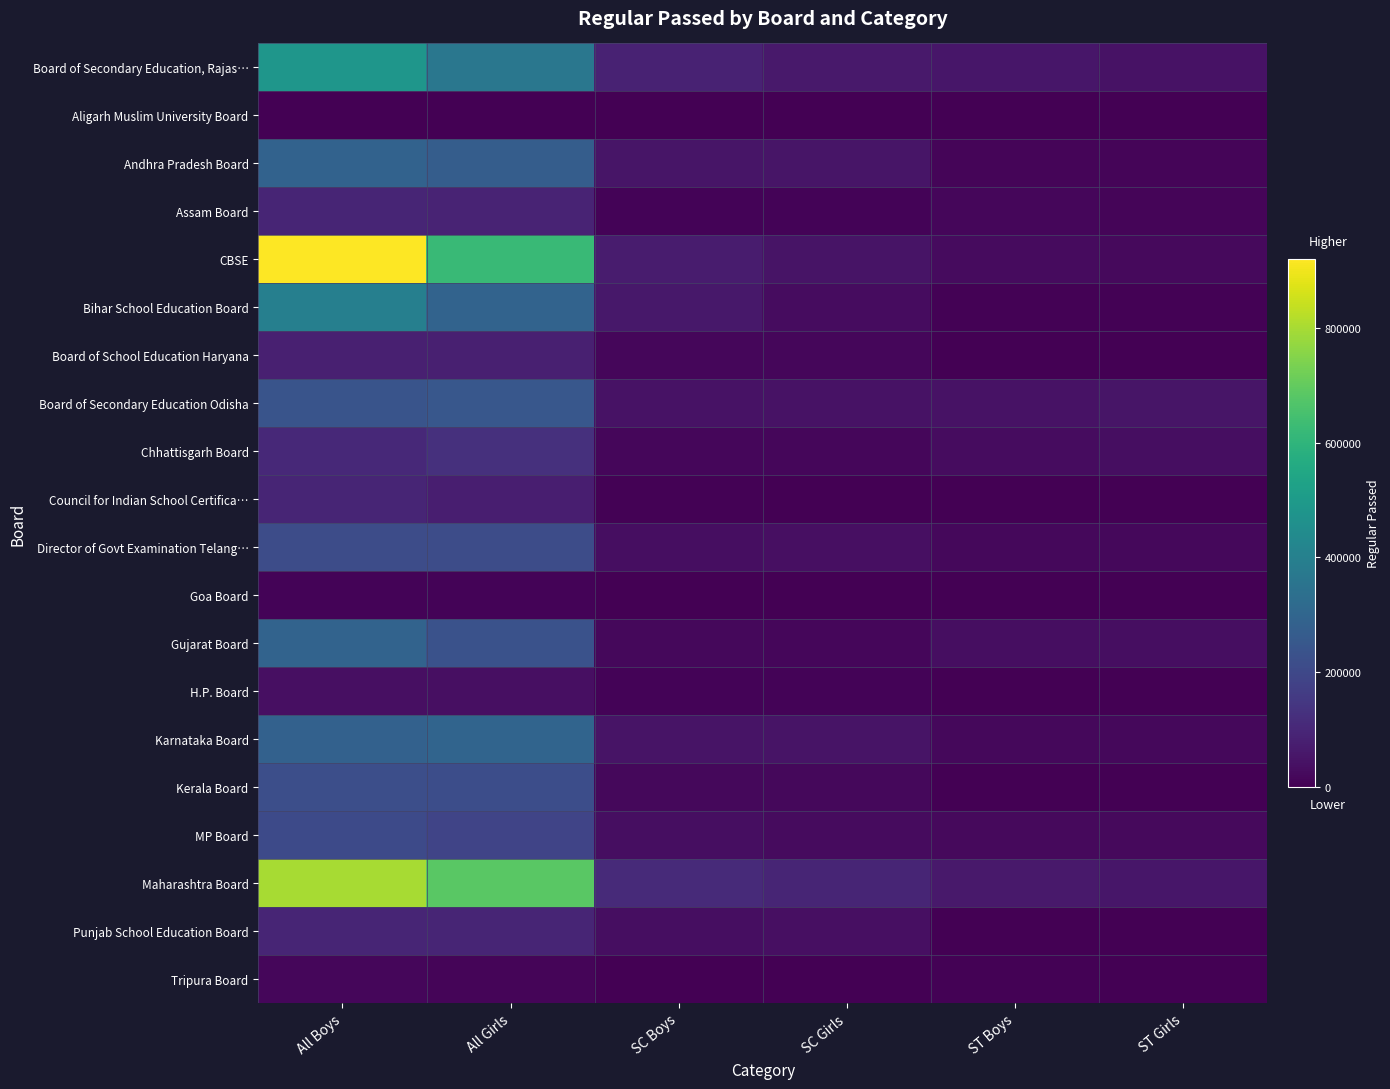

Reading left to right, what are all the values shown in this chart?

Board of Secondary Education, Rajas…: All Boys=482743	All Girls=363450	SC Boys=86356	SC Girls=63950	ST Boys=56155	ST Girls=46530
Aligarh Muslim University Board: All Boys=854	All Girls=719	SC Boys=10	SC Girls=7	ST Boys=0	ST Girls=0
Andhra Pradesh Board: All Boys=288909	All Girls=271344	SC Boys=51610	SC Girls=51191	ST Boys=12543	ST Girls=12328
Assam Board: All Boys=93470	All Girls=90464	SC Boys=7656	SC Girls=7191	ST Boys=15255	ST Girls=14072
CBSE: All Boys=919505	All Girls=624862	SC Boys=68926	SC Girls=49190	ST Boys=28422	ST Girls=23057
Bihar School Education Board: All Boys=398246	All Girls=292604	SC Boys=58012	SC Girls=30198	ST Boys=5591	ST Girls=4157
Board of School Education Haryana: All Boys=81368	All Girls=79615	SC Boys=16456	SC Girls=16895	ST Boys=30	ST Girls=29
Board of Secondary Education Odisha: All Boys=239979	All Girls=248893	SC Boys=43780	SC Girls=45198	ST Boys=46282	ST Girls=53186
Chhattisgarh Board: All Boys=107373	All Girls=128962	SC Boys=15126	SC Girls=17842	ST Boys=28783	ST Girls=35256
Council for Indian School Certifica…: All Boys=94841	All Girls=77703	SC Boys=4541	SC Girls=3473	ST Boys=2972	ST Girls=2661
Director of Govt Examination Telang…: All Boys=213264	All Girls=214150	SC Boys=35489	SC Girls=37046	ST Boys=20652	ST Girls=19558
Goa Board: All Boys=8381	All Girls=8844	SC Boys=96	SC Girls=128	ST Boys=937	ST Girls=1028
Gujarat Board: All Boys=293426	All Girls=231483	SC Boys=20133	SC Girls=17126	ST Boys=34227	ST Girls=34130
H.P. Board: All Boys=39274	All Girls=37680	SC Boys=10407	SC Girls=10597	ST Boys=2412	ST Girls=2344
Karnataka Board: All Boys=284727	All Girls=296734	SC Boys=48918	SC Girls=48772	ST Boys=18809	ST Girls=18603
Kerala Board: All Boys=220053	All Girls=217103	SC Boys=21533	SC Girls=21493	ST Boys=3482	ST Girls=3514
MP Board: All Boys=207979	All Girls=188015	SC Boys=33398	SC Girls=26185	ST Boys=24925	ST Girls=23675
Maharashtra Board: All Boys=799260	All Girls=685002	SC Boys=108819	SC Girls=95959	ST Boys=63430	ST Girls=54168
Punjab School Education Board: All Boys=96315	All Girls=93686	SC Boys=33029	SC Girls=36042	ST Boys=21	ST Girls=15
Tripura Board: All Boys=14724	All Girls=14279	SC Boys=3091	SC Girls=2989	ST Boys=3614	ST Girls=3023